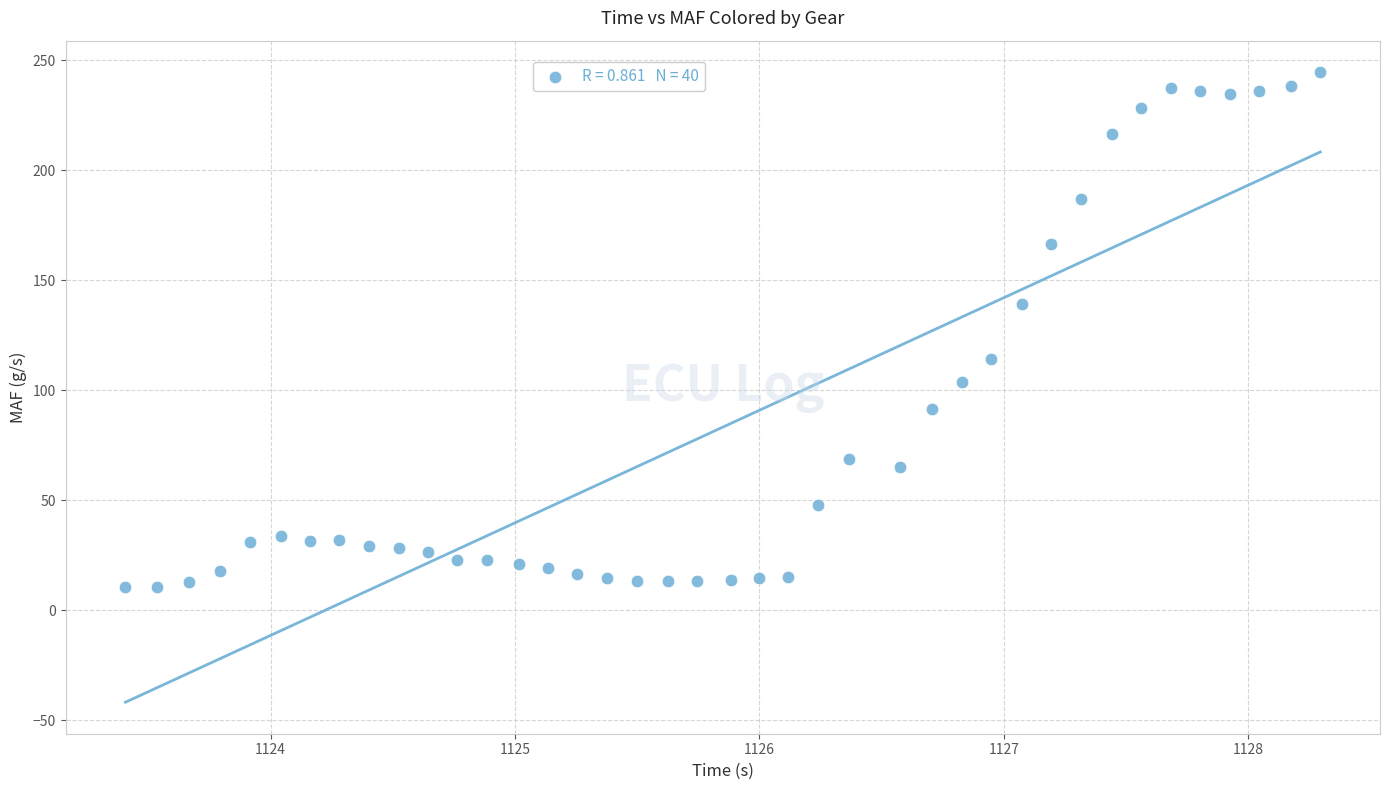

What is the range of Y values (max minus min)?

233.9